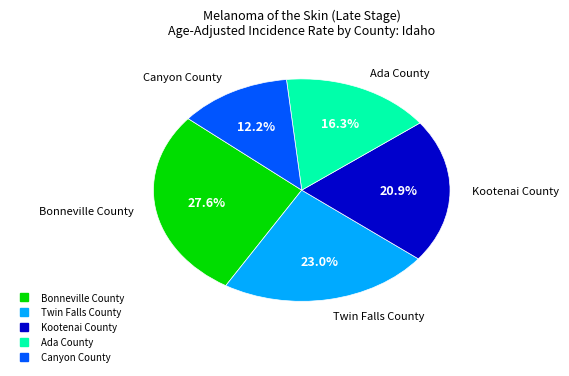

Rank the categories by value from lowest to highest.

Canyon County, Ada County, Kootenai County, Twin Falls County, Bonneville County